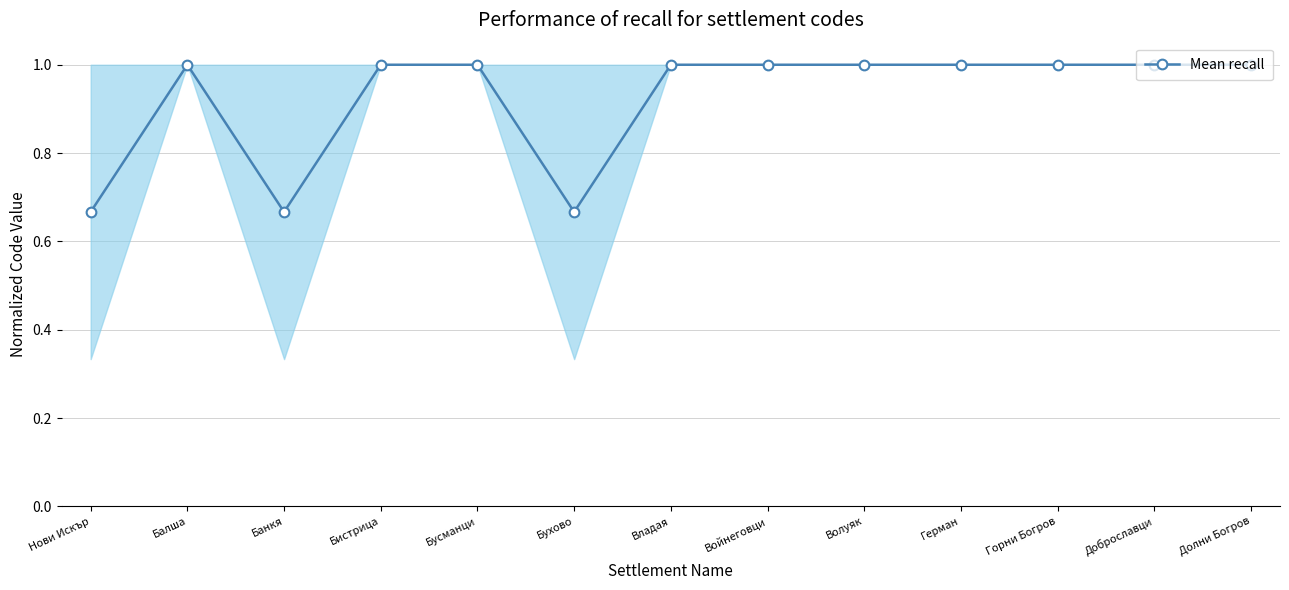

How many lines are shown in the chart?

1